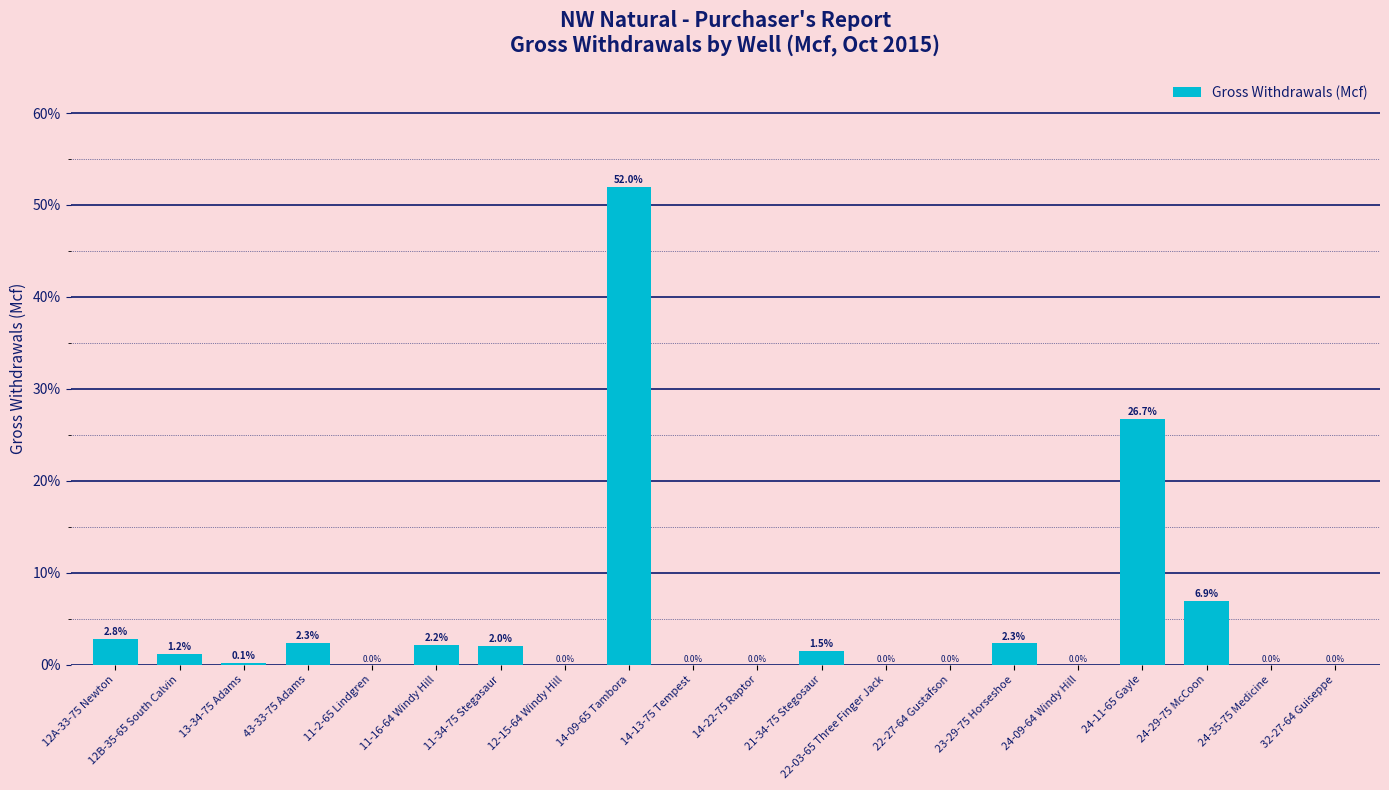

Is it true that the value at 14-22-75 Raptor is 19.1?

False